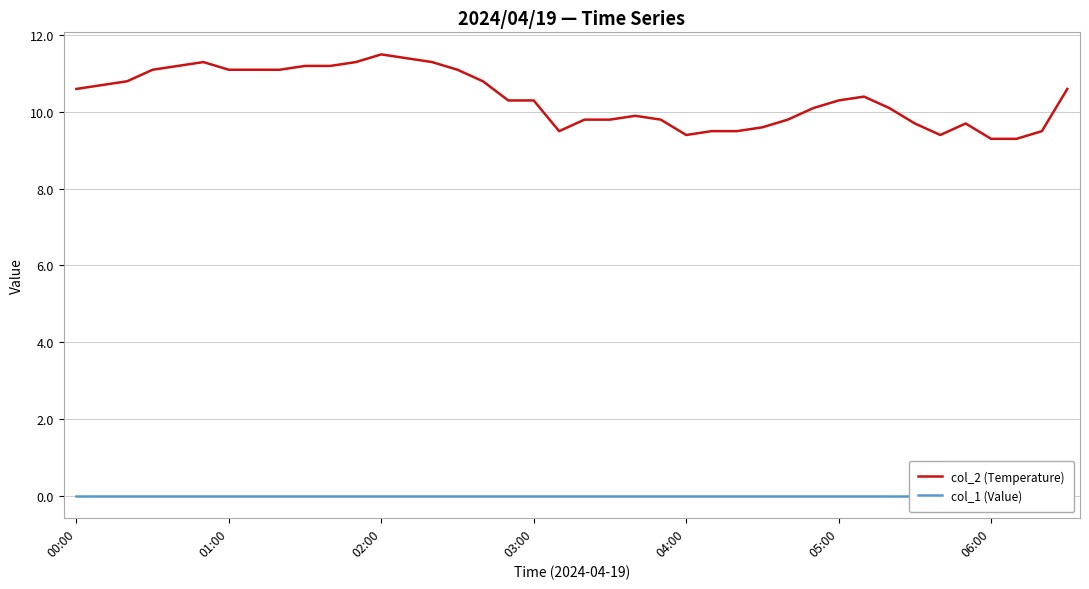

What is the lowest value of the col_2 (Temperature) series?

9.3